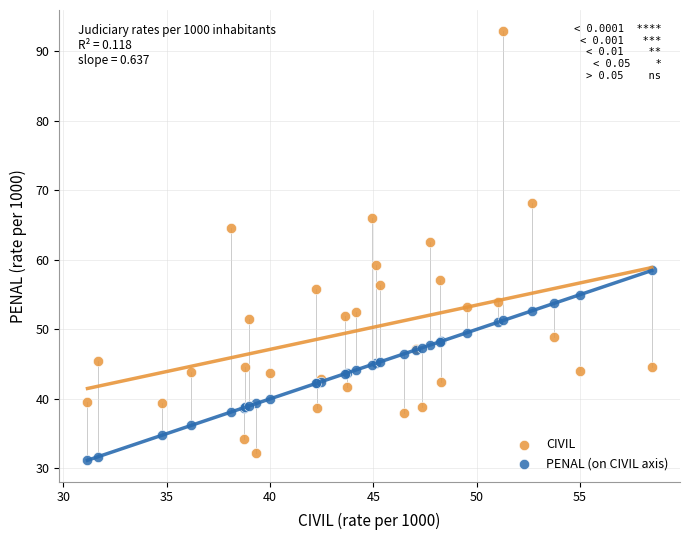

Which series reaches the maximum Y coordinate?

CIVIL